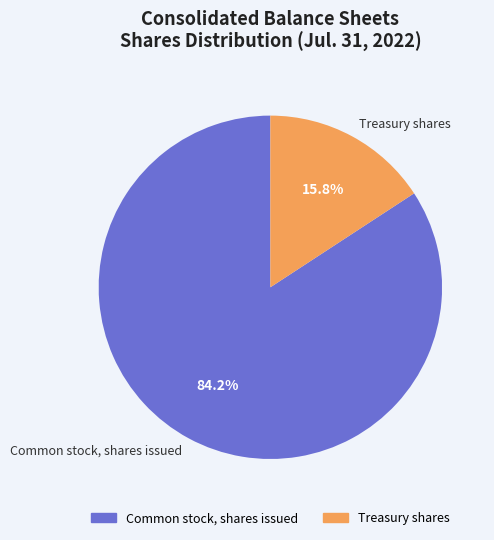

Which category has the smallest portion of the pie?

Treasury shares